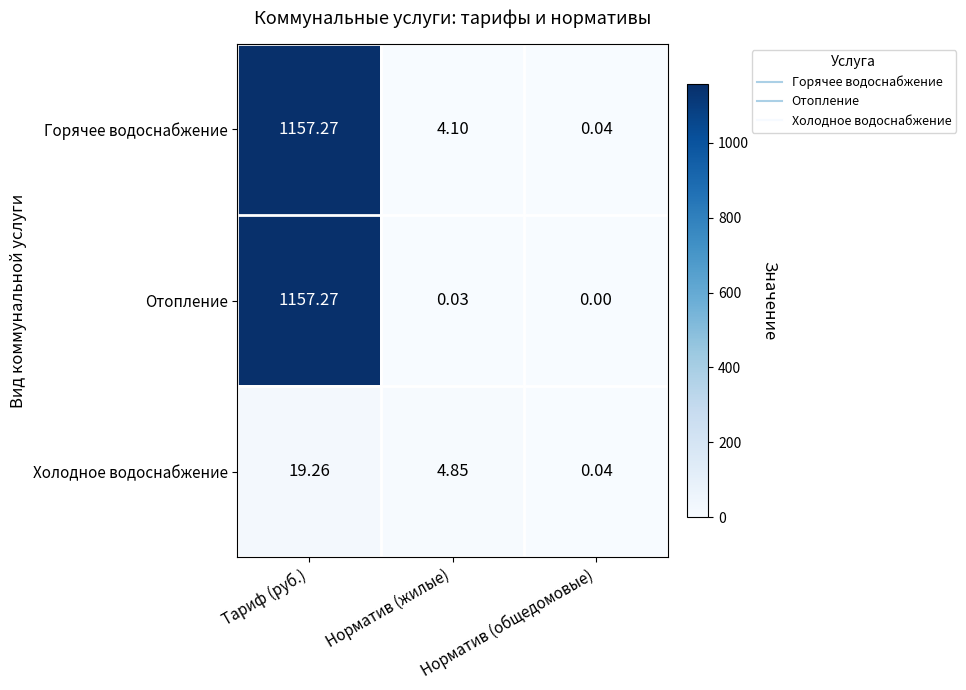

Which series changed the most between Тариф (руб.) and Норматив (общедомовые)?

Отопление